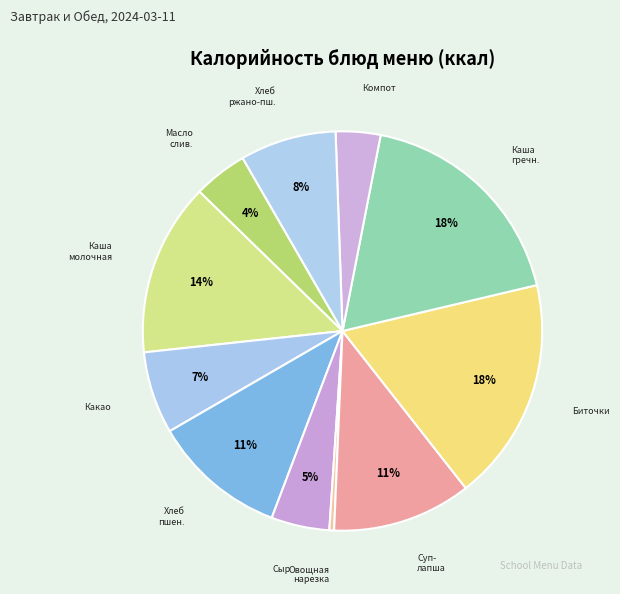

What is the smallest slice in the pie chart?

Овощная нарезка